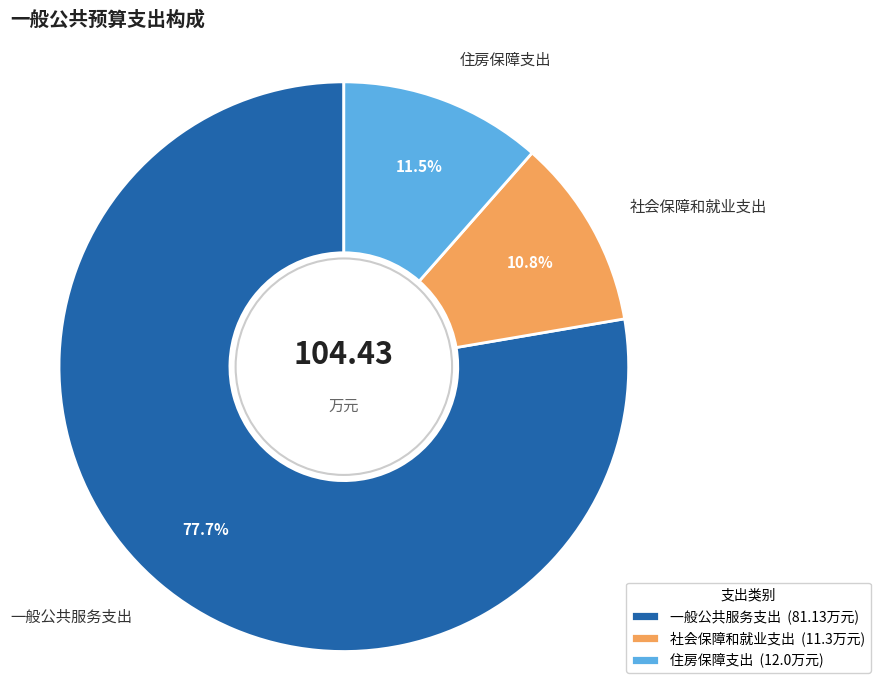

To the nearest percent, what is the combined percentage of 一般公共服务支出 and 住房保障支出?

89%